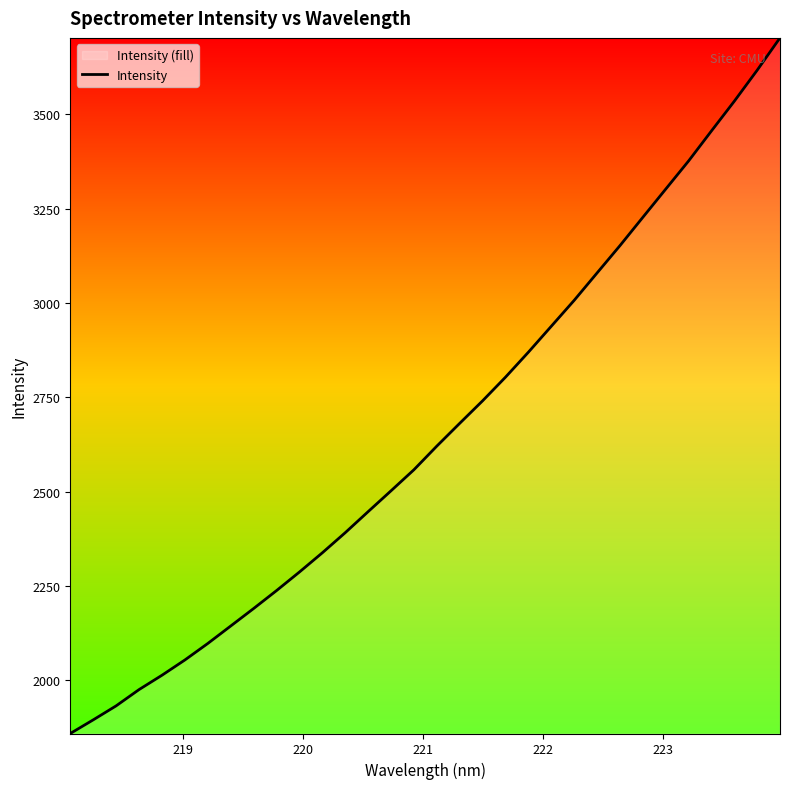

What is the maximum value shown in the chart?

3702.1